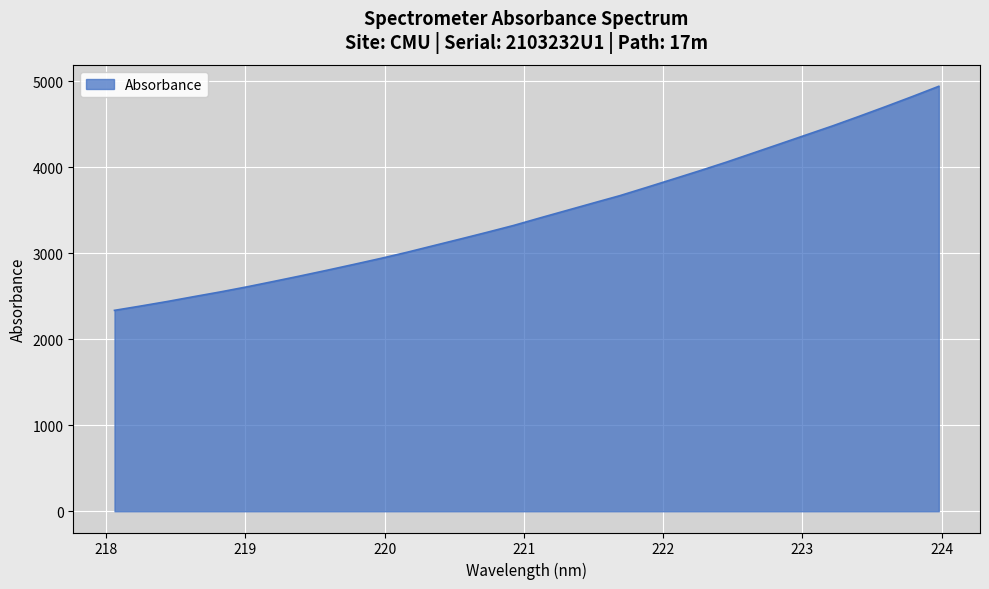

What is the smallest value displayed?

2336.1